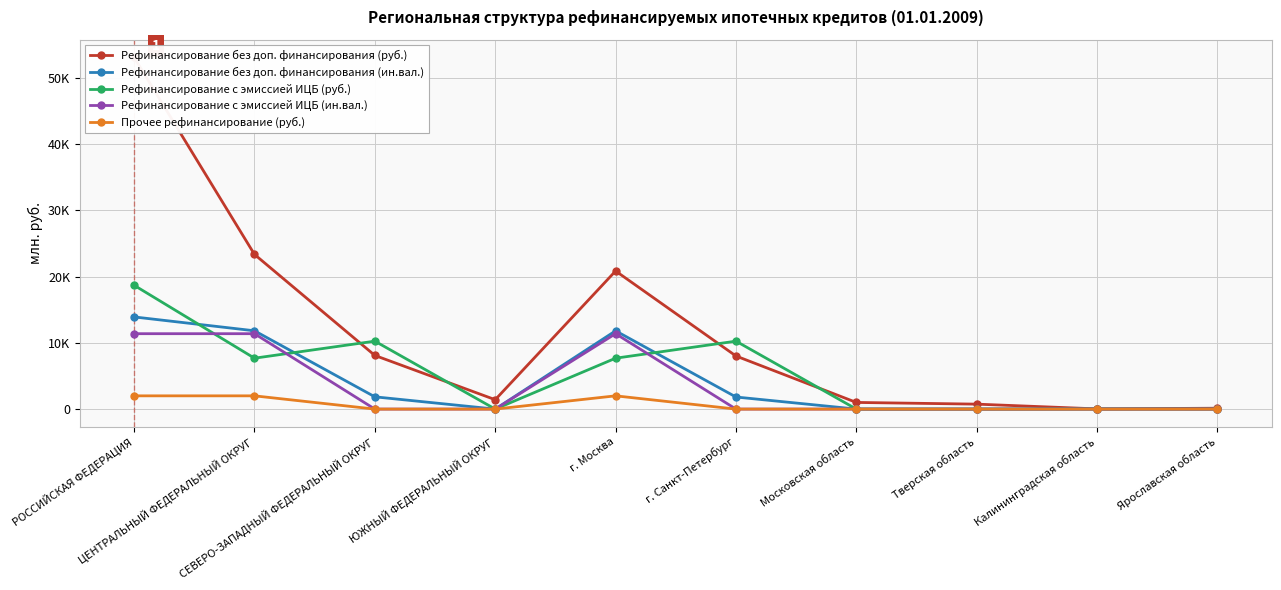

What is the sum of the Рефинансирование без доп. финансирования (руб.) values at Тверская область and ЮЖНЫЙ ФЕДЕРАЛЬНЫЙ ОКРУГ?

2165.3